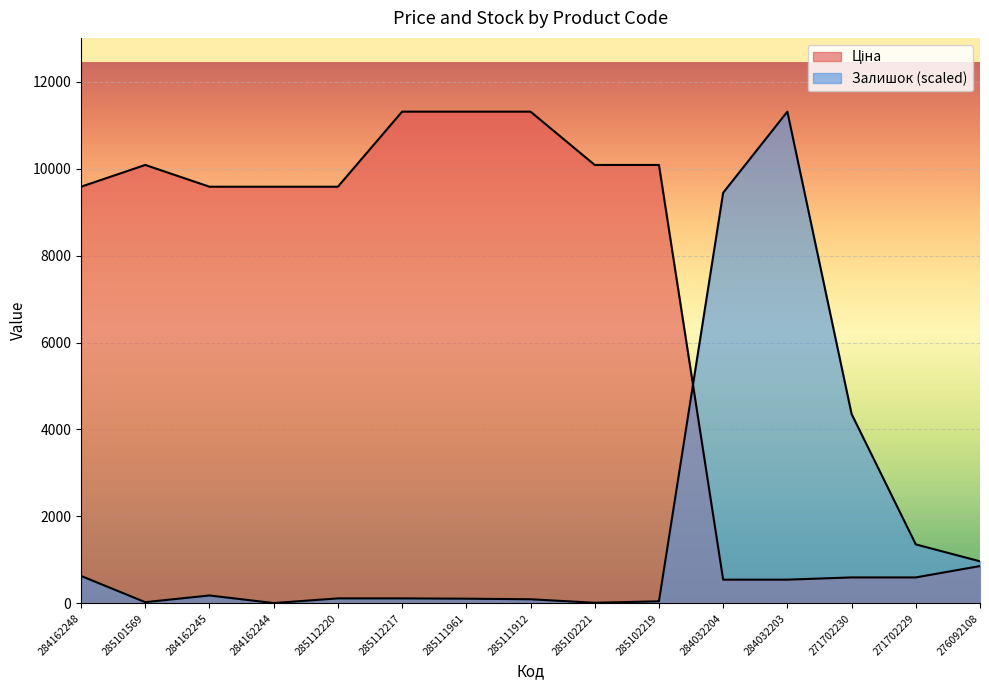

True or false: Ціна has more than 0 interior local peaks.

True